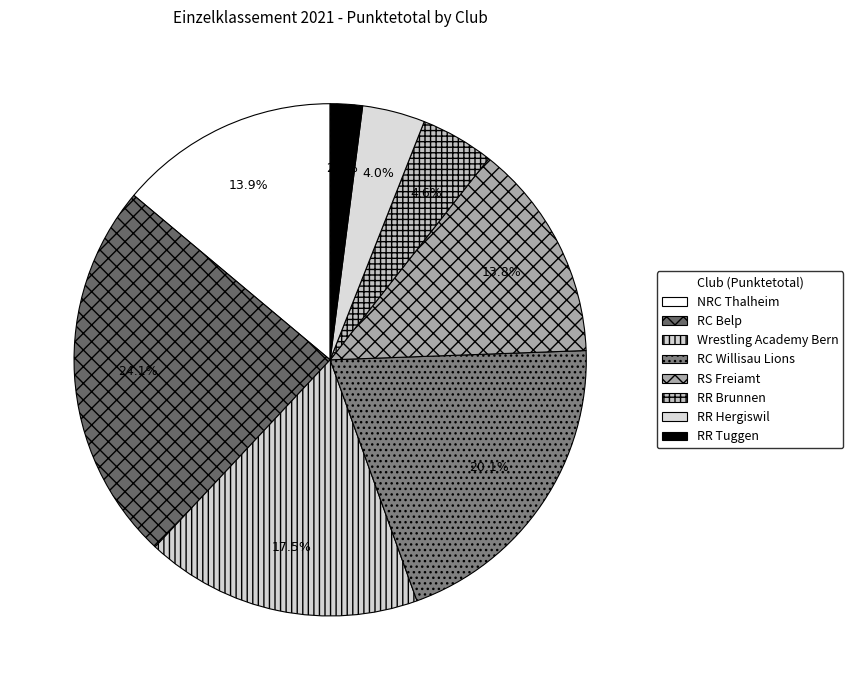

To the nearest percent, what percentage of the pie is RR Tuggen?

2%